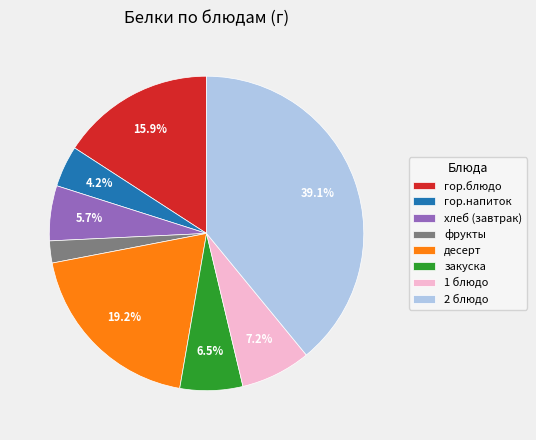

True or false: 2 блюдо accounts for 39% of the total.

True